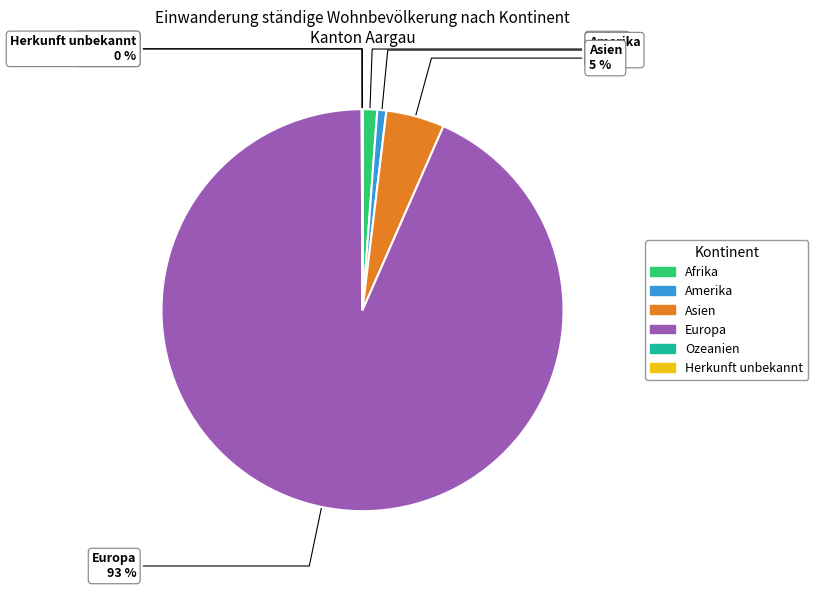

Is there a majority slice in this chart?

Yes